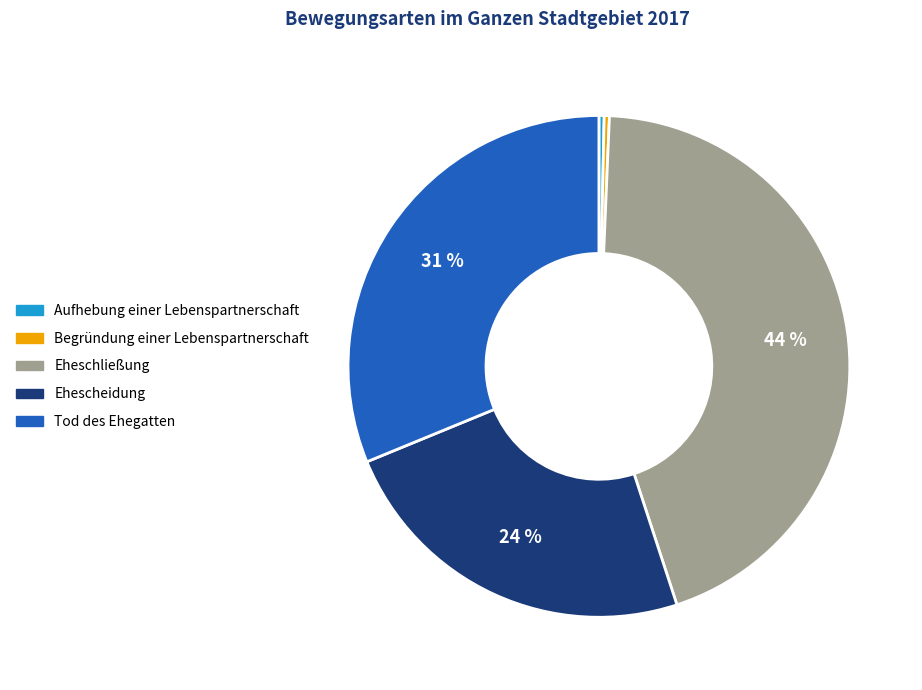

To the nearest percent, what percentage of the pie is Eheschließung?

44%